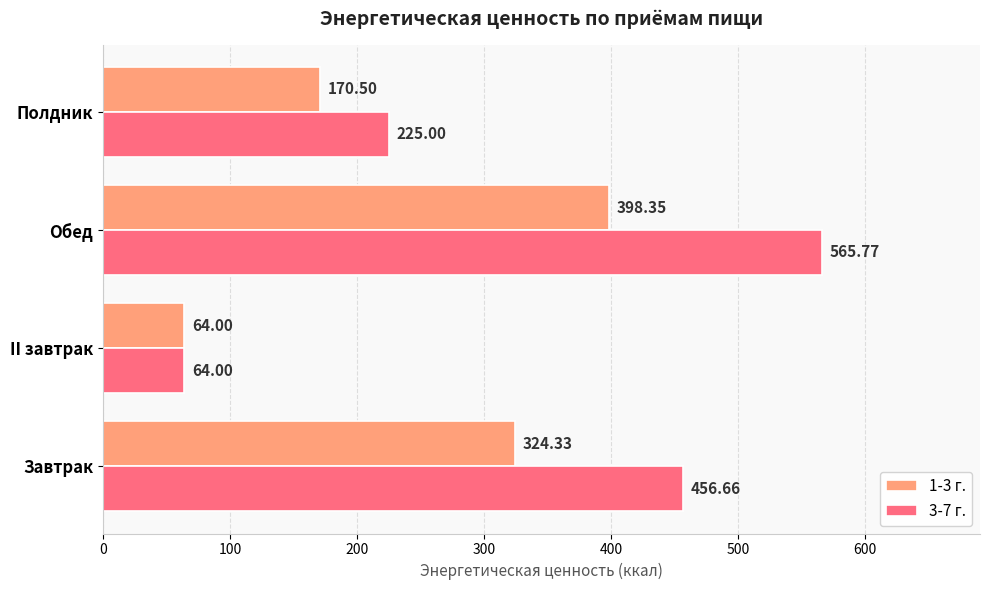

At which label does 3-7 г. reach its minimum?

II завтрак